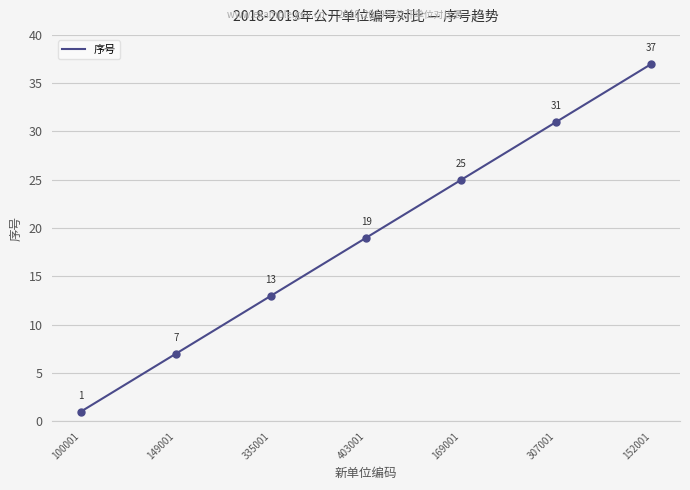

The value of 序号 at 335001 is 13. True or false?

True